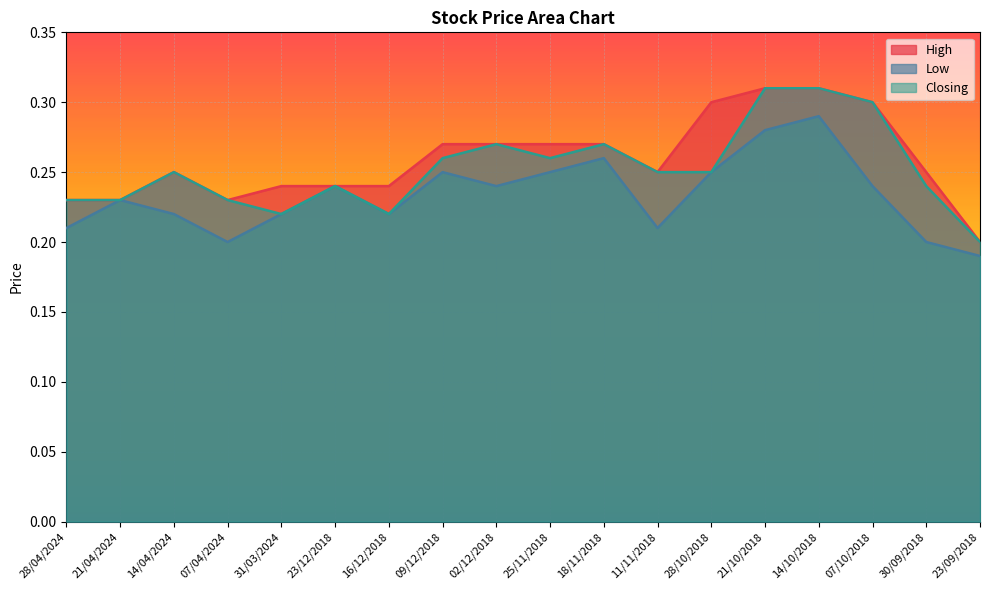

True or false: Closing has more than 1 points higher than both neighbors.

True